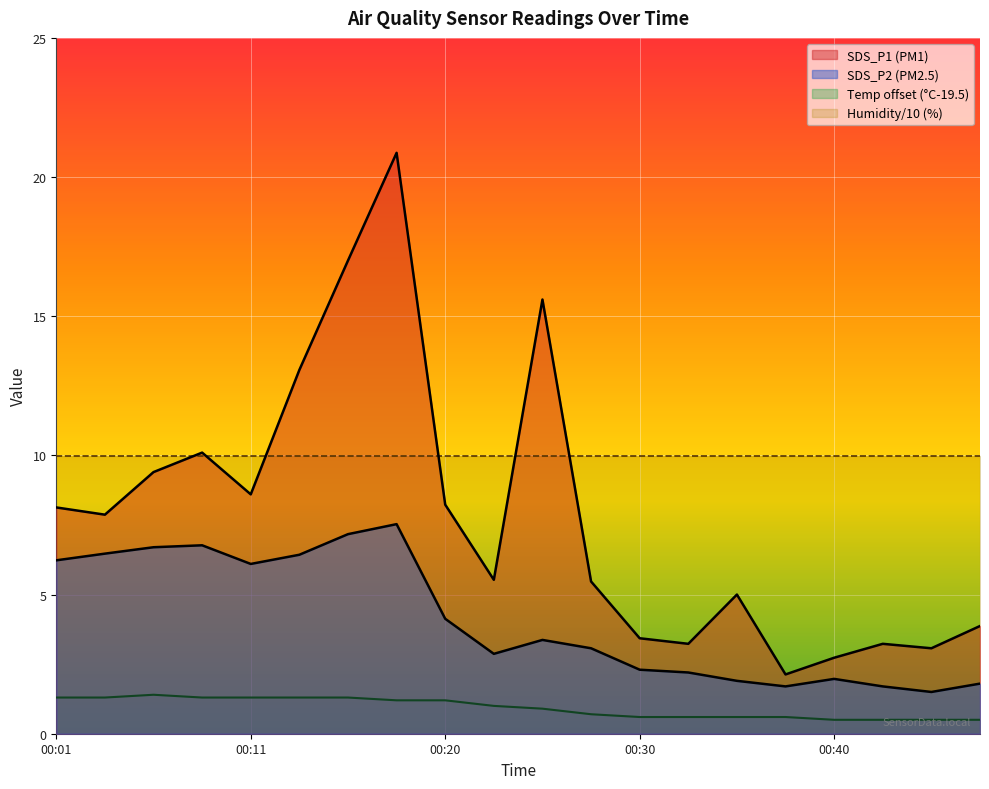

What is the value of the SDS_P2 point at the 20th from the left?

1.8